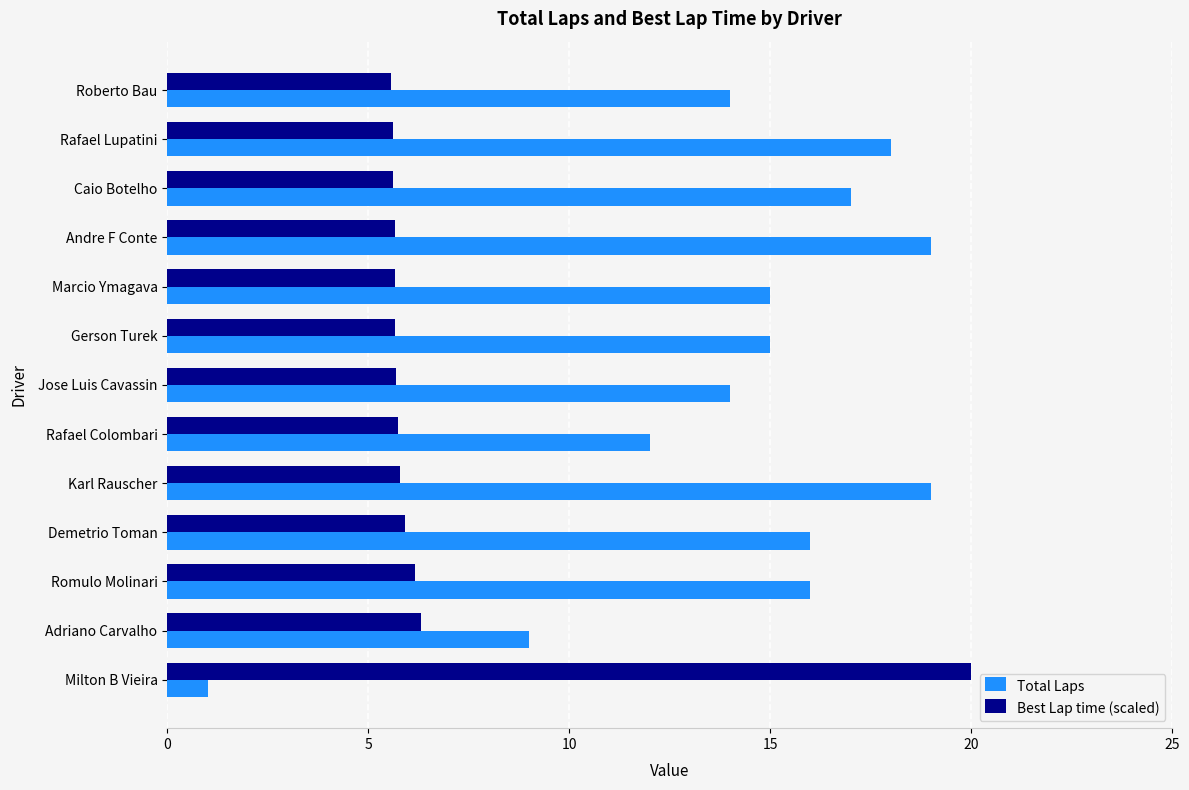

At how many categories does at least one series exceed 11?

12